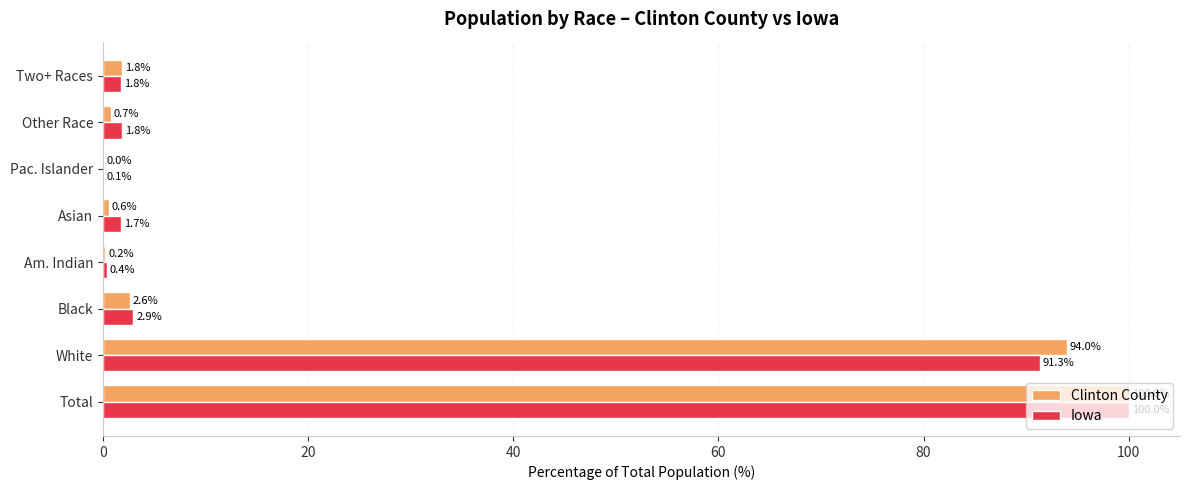

How many data points does each series have?

8